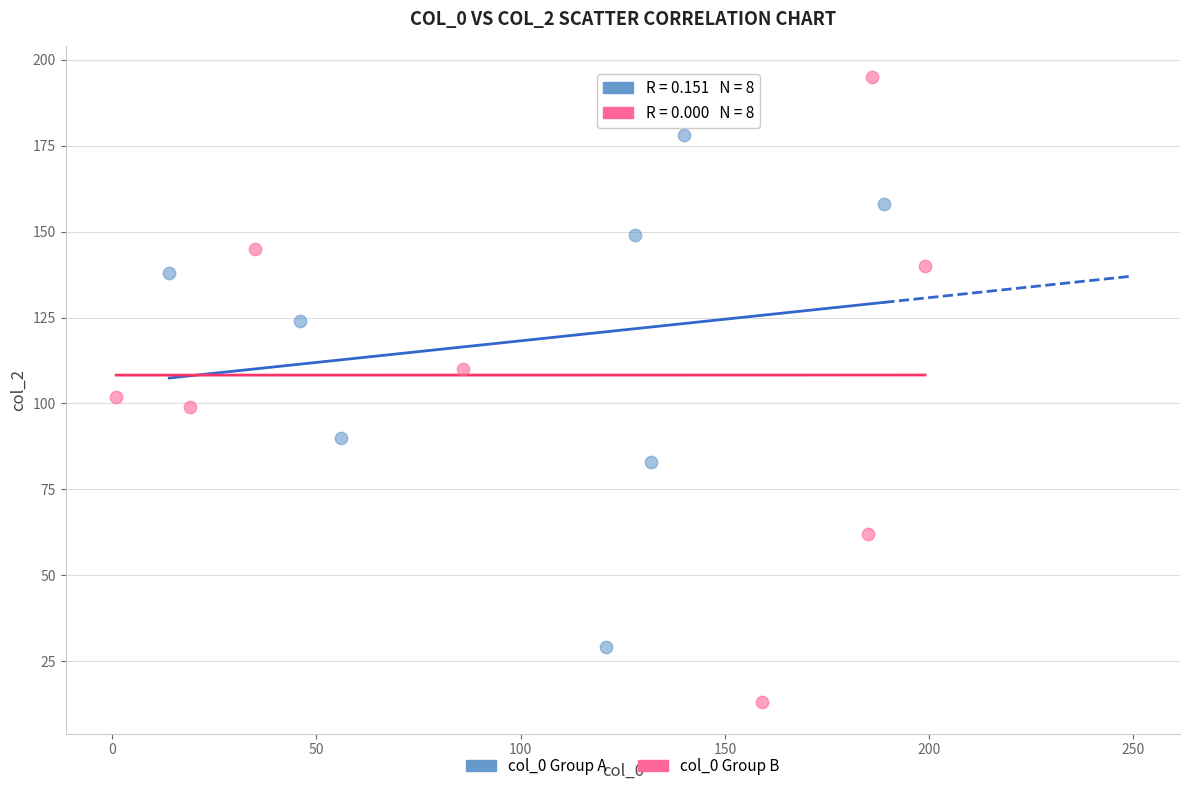

What are all the series names shown in the legend?

col_0 Group A, col_0 Group B